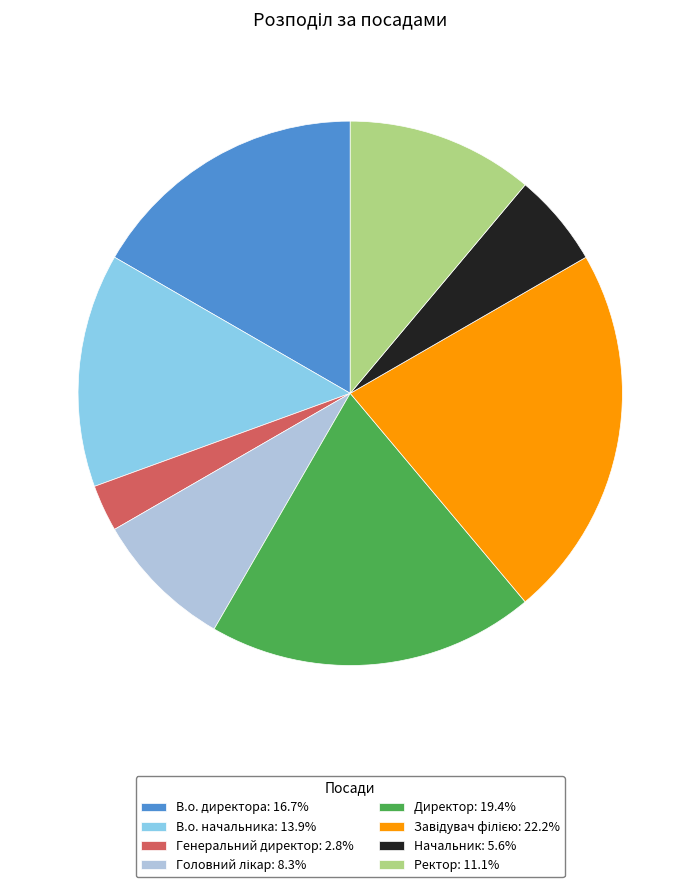

What is the ratio of the value at В.о. директора: 16.7% to the value at Директор: 19.4%?

0.9